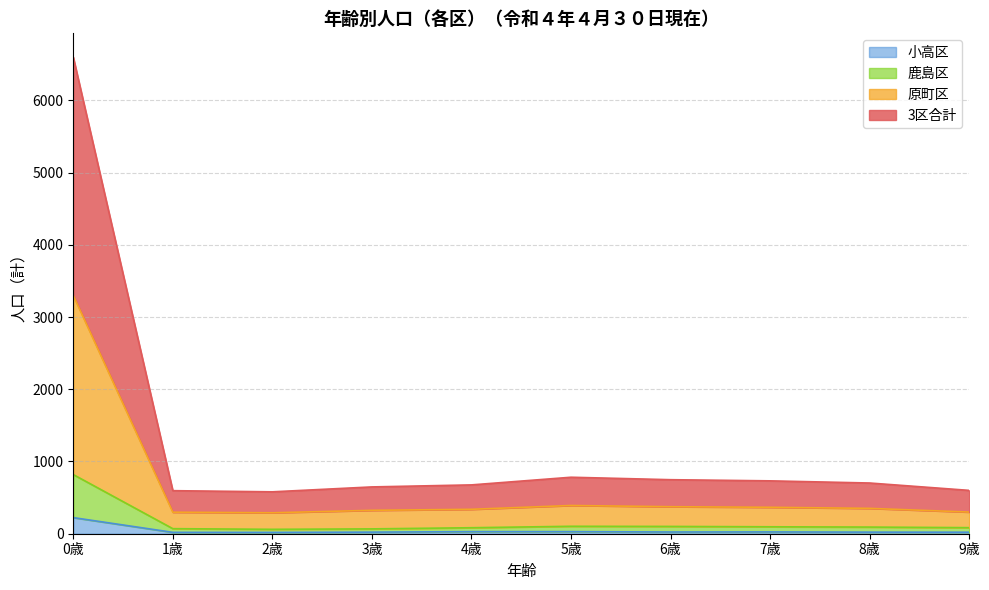

At which category is the sum across all series the highest?

0歳